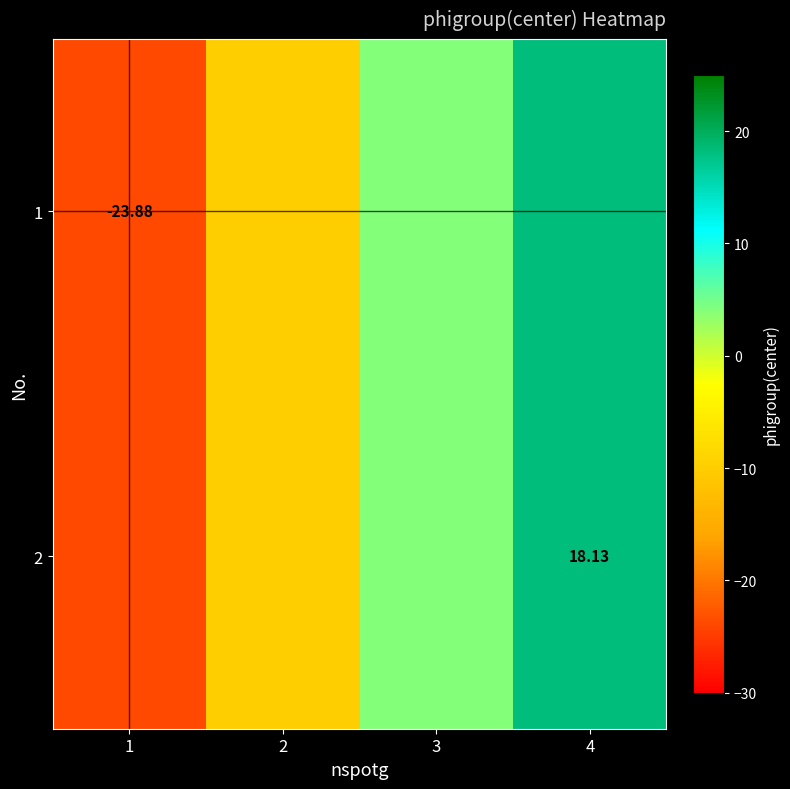

List the labels in order of 1 value, largest first.

4, 3, 2, 1